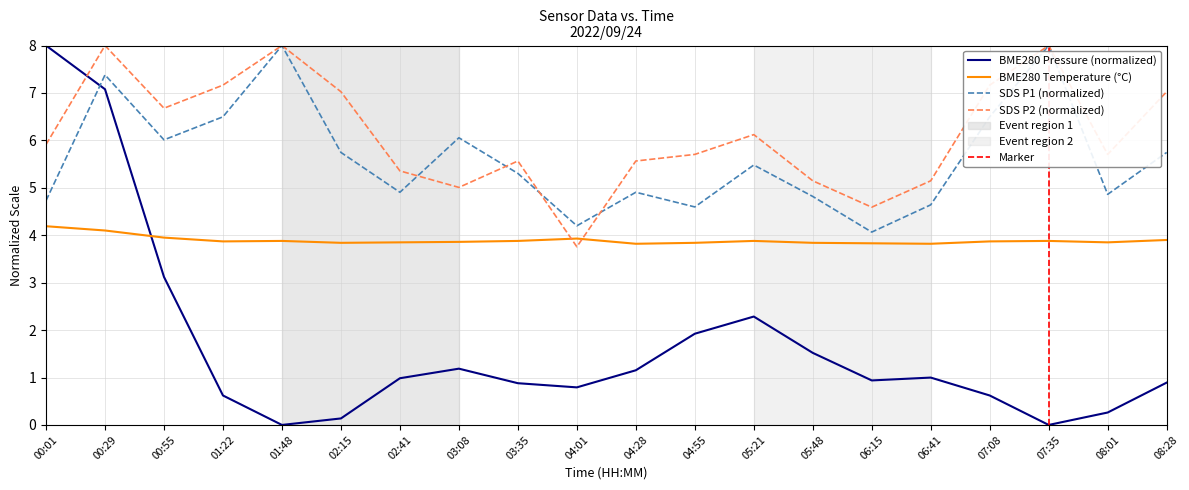

Between which two adjacent categories do SDS P1 (normalized) and BME280 Pressure (normalized) first intersect?

00:01 and 00:29